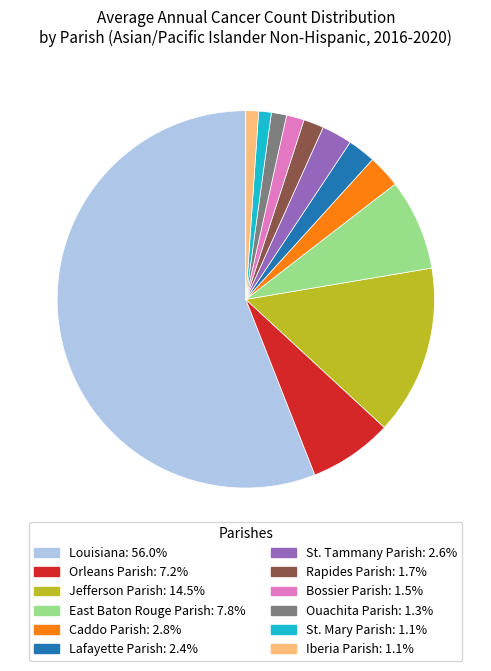

Between Rapides Parish and Jefferson Parish, which is larger?

Jefferson Parish